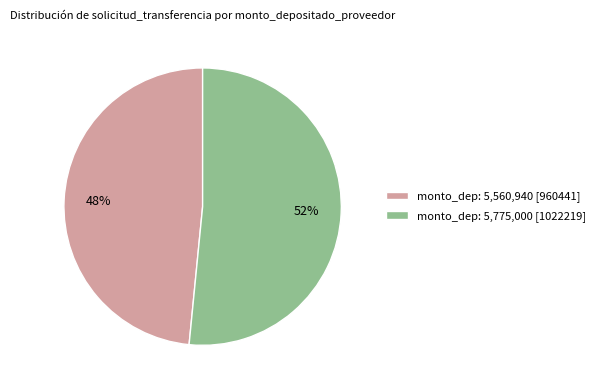

Count the number of slices in the pie.

2